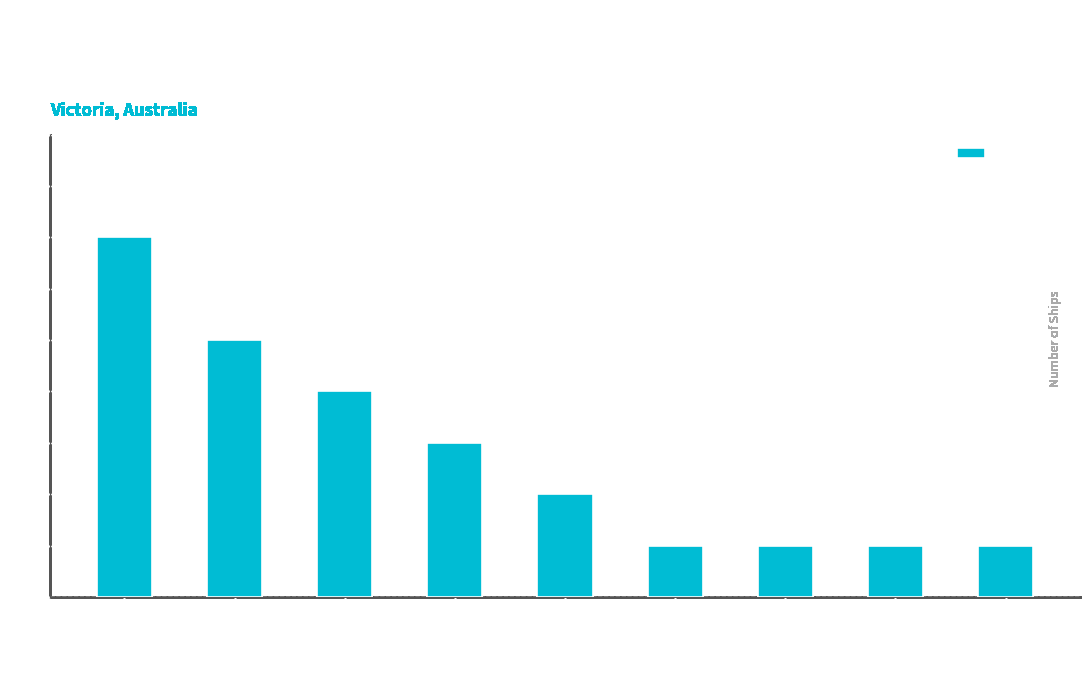

What position from the right is Lady Bay, Warrnambool?

5